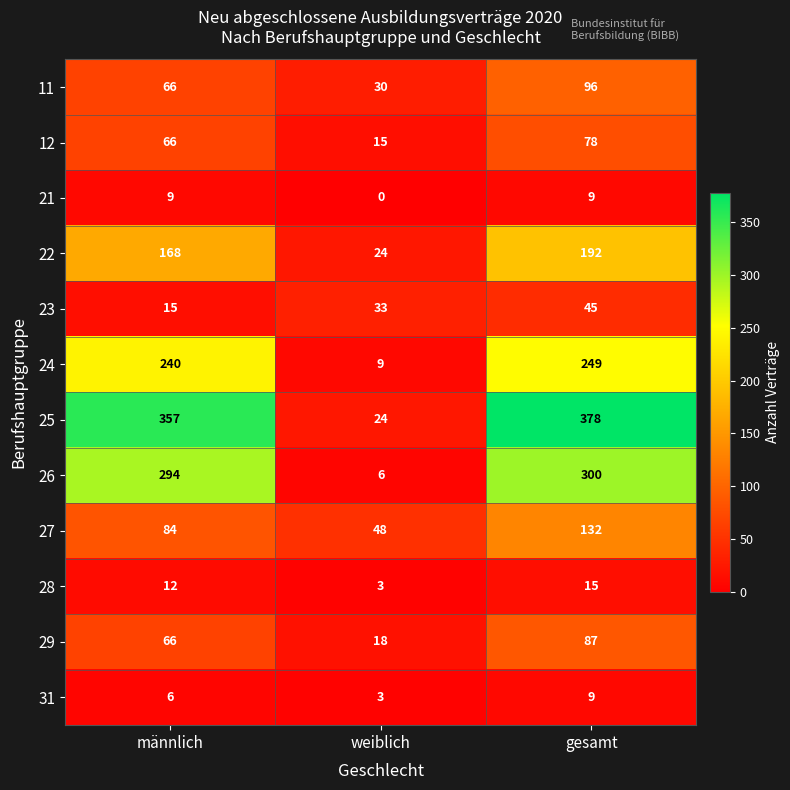

Which series has the widest spread of values?

25